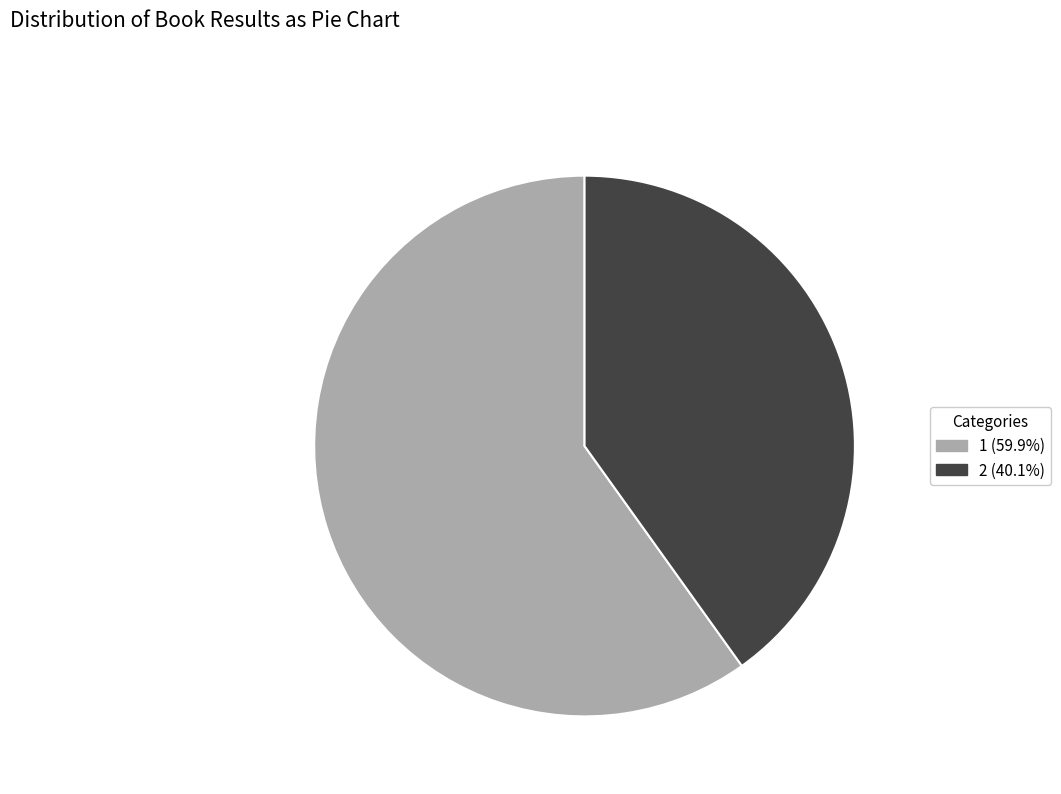

Does any single category account for the majority?

Yes